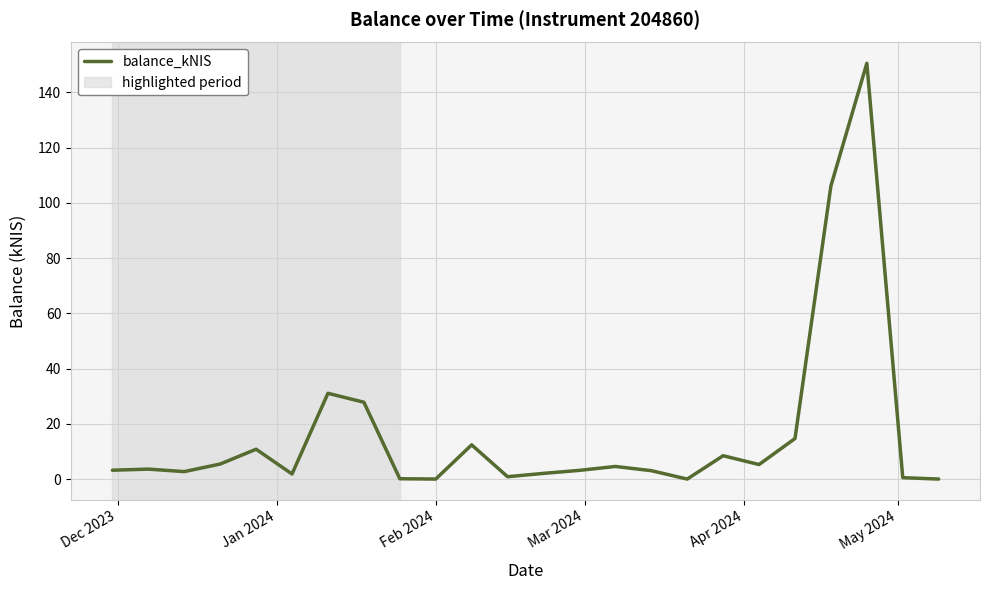

What is the greatest value displayed?

150.5